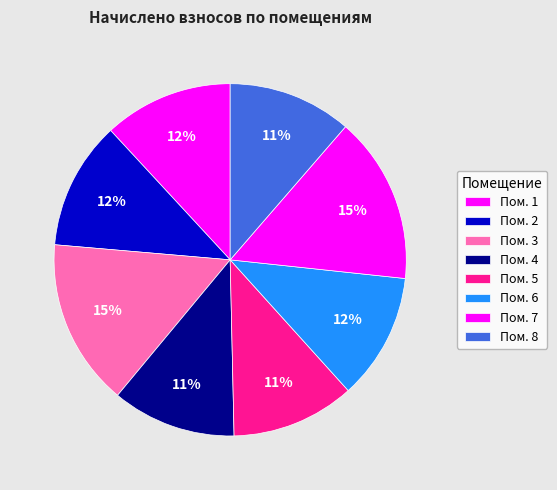

Which category has the smallest portion of the pie?

5